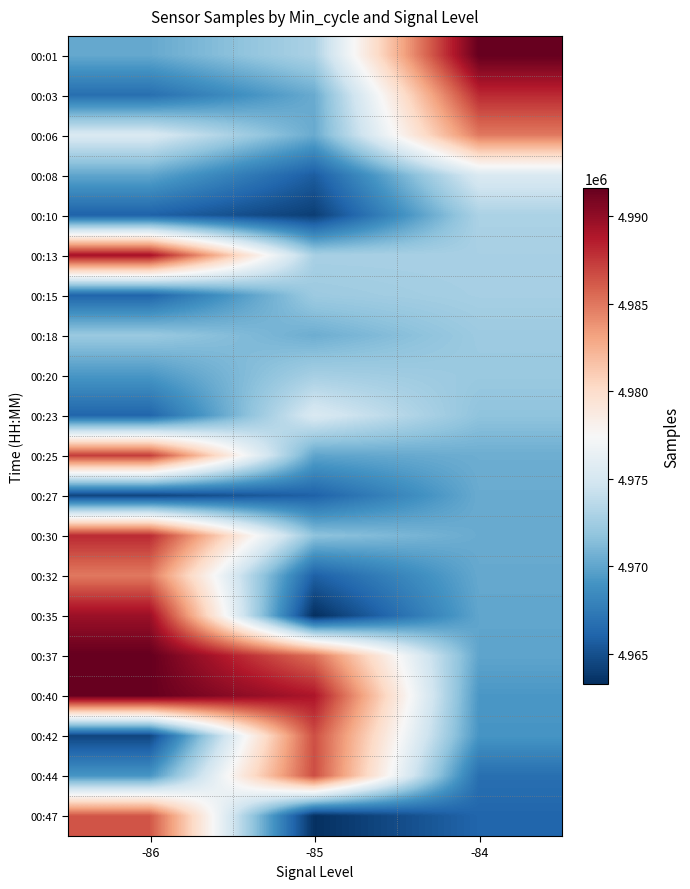

Reading left to right, extract all data points from this chart.

00:01: -86=4970216	-85=4972959	-84=4991624
00:03: -86=4966767	-85=4970339	-84=4988045
00:06: -86=4975351	-85=4970336	-84=4984904
00:08: -86=4970048	-85=4965720	-84=4975351
00:10: -86=4965997	-85=4964071	-84=4972959
00:13: -86=4989249	-85=4972791	-84=4972791
00:15: -86=4966148	-85=4972302	-84=4972710
00:18: -86=4972167	-85=4970488	-84=4972302
00:20: -86=4969229	-85=4972710	-84=4972167
00:23: -86=4966196	-85=4975311	-84=4971748
00:25: -86=4987314	-85=4969988	-84=4970488
00:27: -86=4964440	-85=4965987	-84=4970339
00:30: -86=4988045	-85=4971748	-84=4970336
00:32: -86=4984904	-85=4965898	-84=4970216
00:35: -86=4989640	-85=4963272	-84=4970048
00:37: -86=4991624	-85=4985267	-84=4969988
00:40: -86=4991557	-85=4988947	-84=4969229
00:42: -86=4964490	-85=4986604	-84=4969100
00:44: -86=4969100	-85=4986633	-84=4966767
00:47: -86=4986317	-85=4963335	-84=4966196